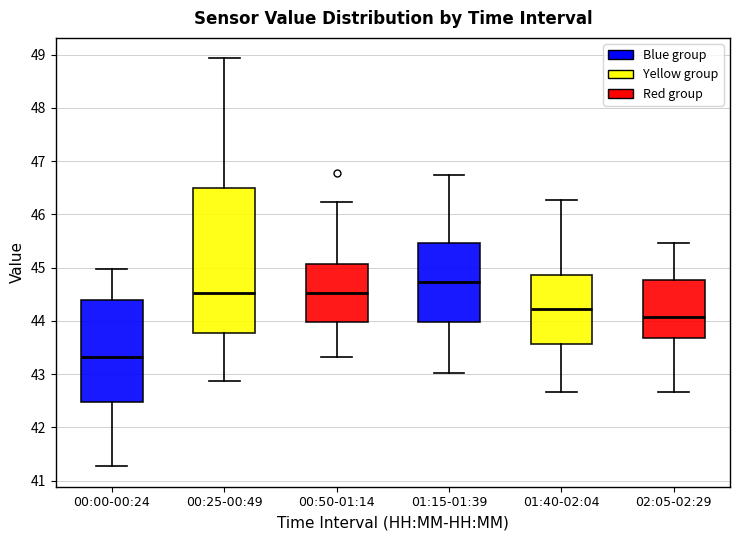

Where does the upper whisker of the box for 02:05-02:29 end on the y-axis? The values are not printed on the chart, so give them approximately, as read against the axis.

45.5